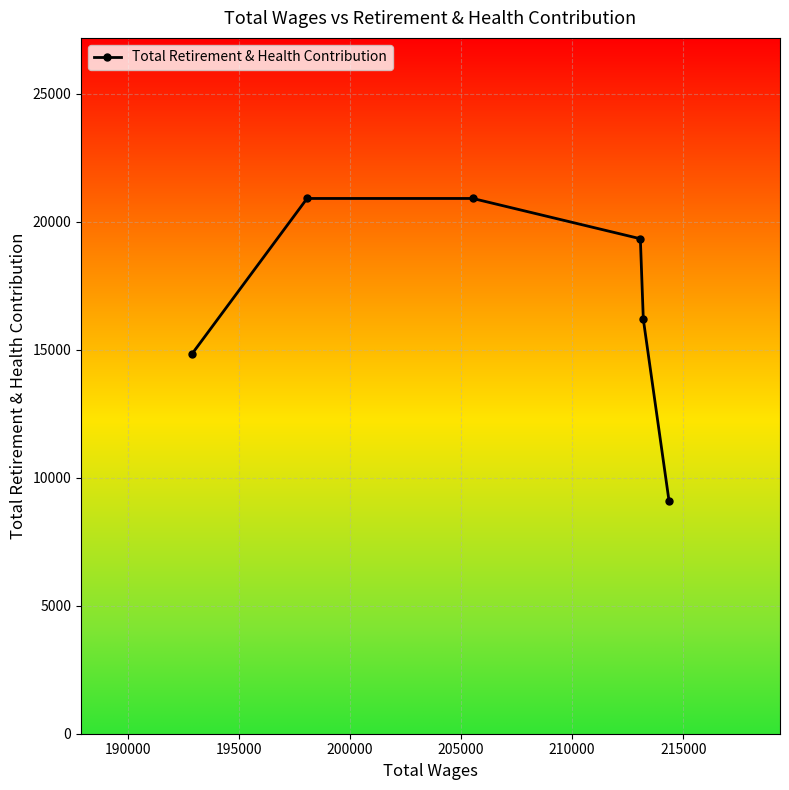

What is the maximum value shown in the chart?

20917